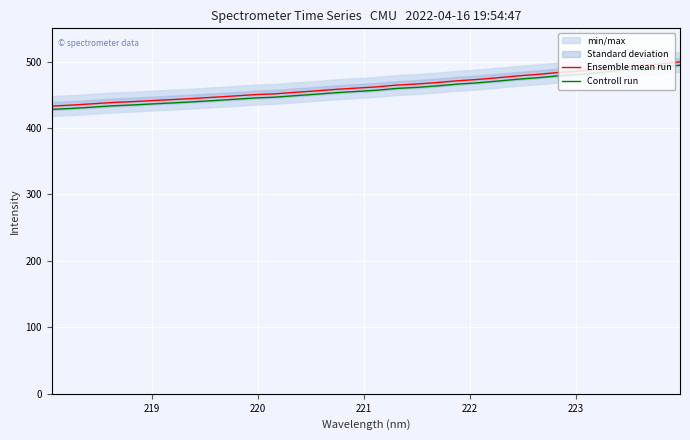

What is the minimum value for Controll run?

428.0